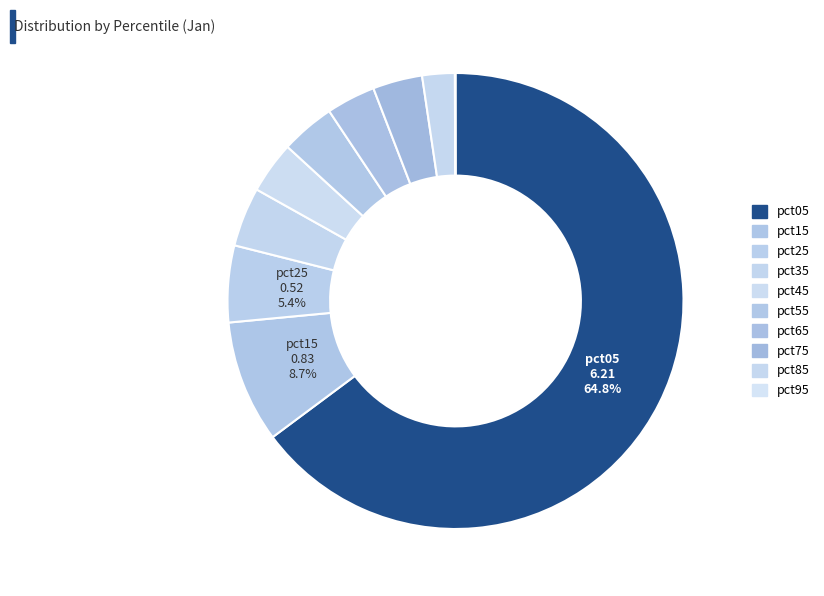

Does pct55 represent more than half of the total?

No